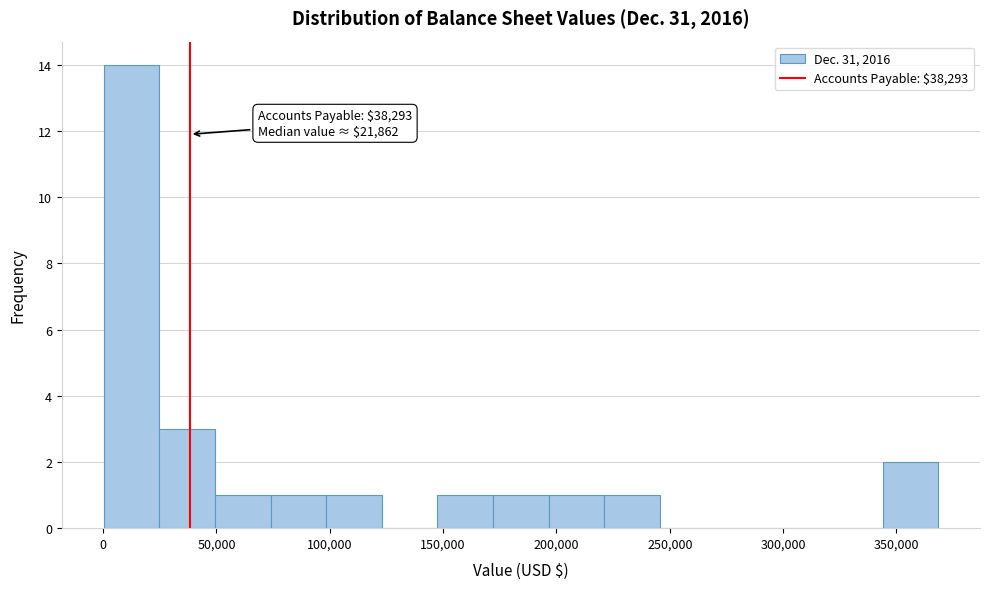

Which range on the x-axis has the tallest bar?

0 to 25000